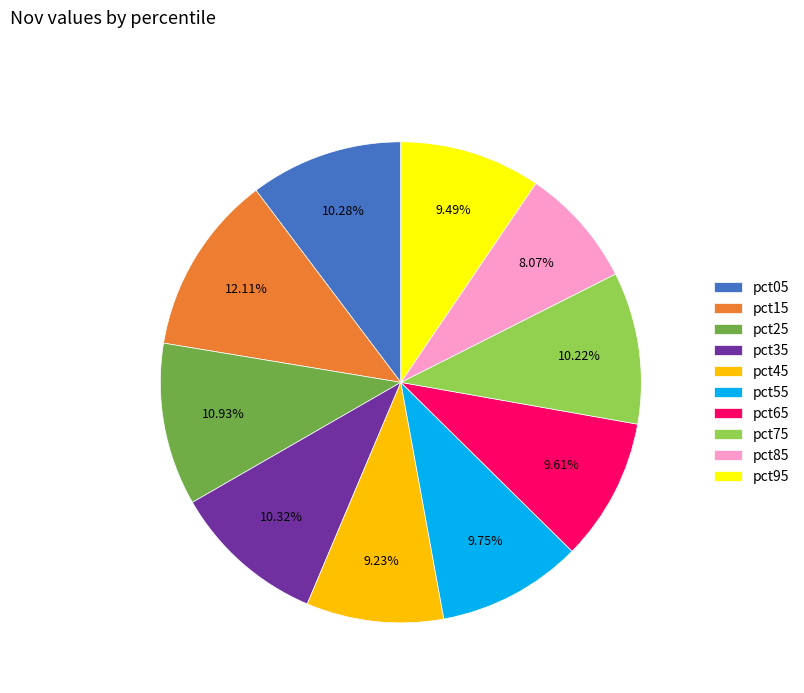

What percentage is NOT represented by pct85?

91.9%